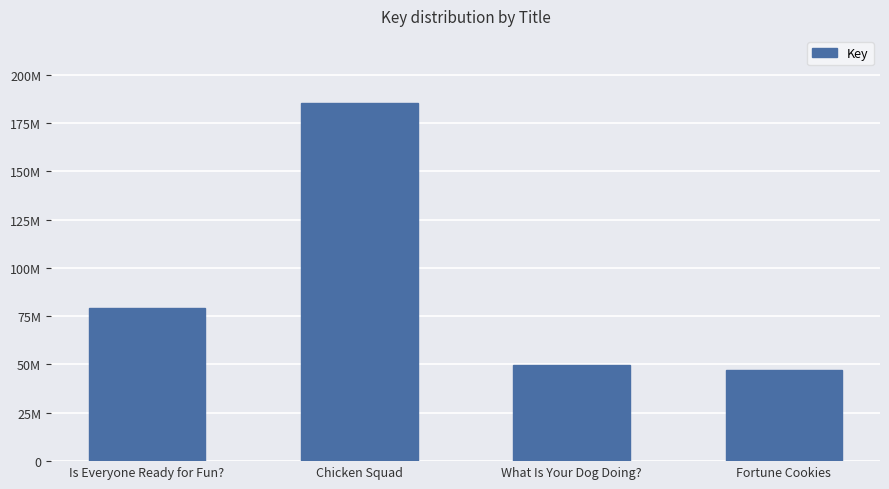

True or false: the data shows 252752780 at Chicken Squad.

False